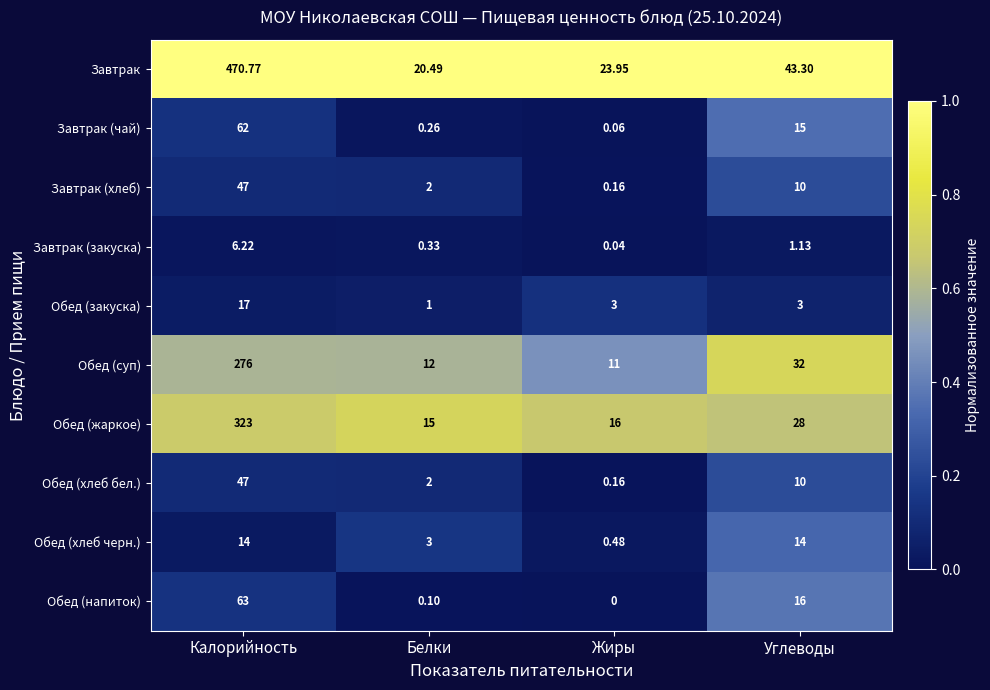

Which label corresponds to the largest value in the chart?

Калорийность